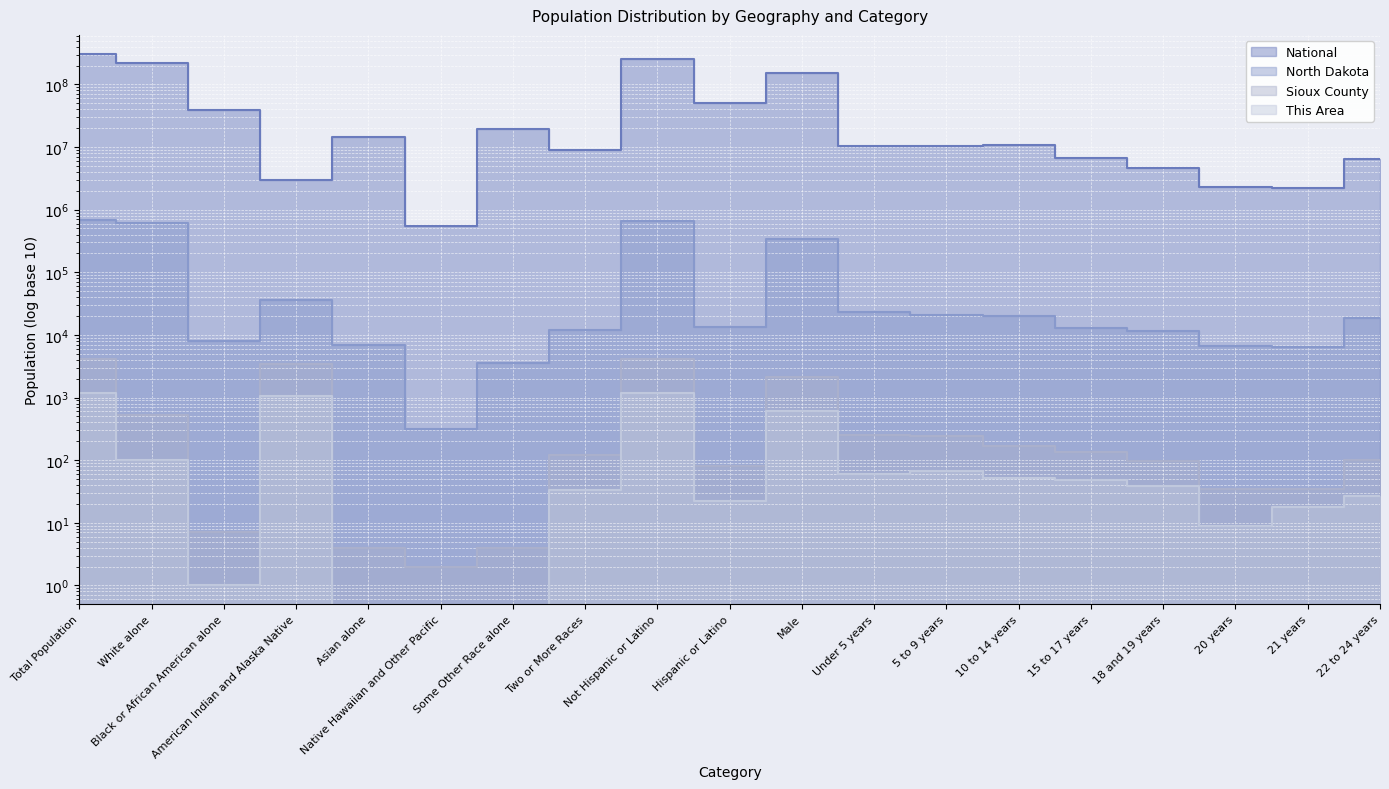

At how many categories does at least one series exceed 297688337?

1